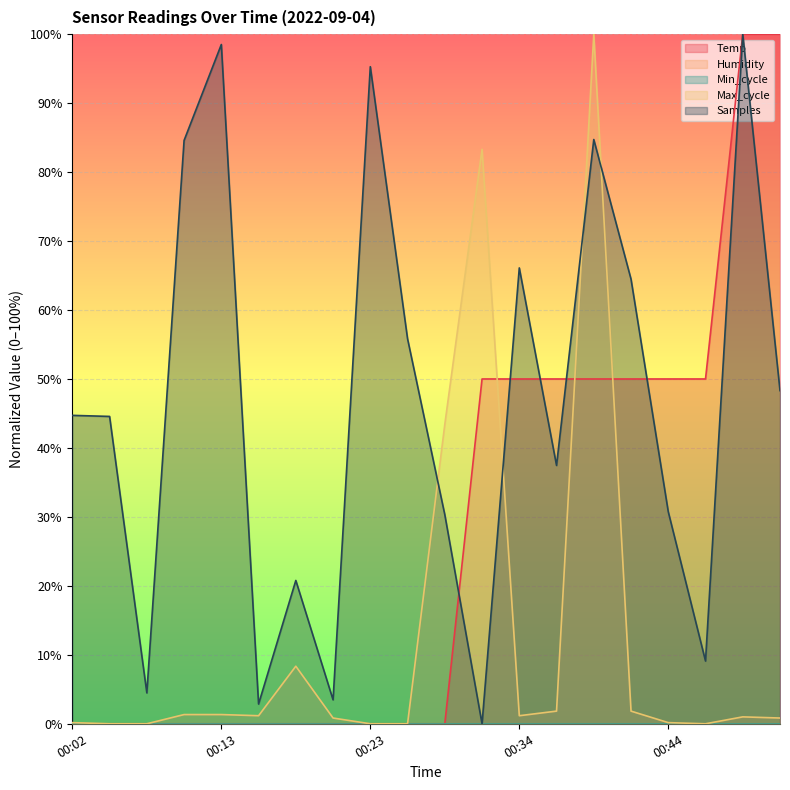

Which series has the widest spread of values?

Temp